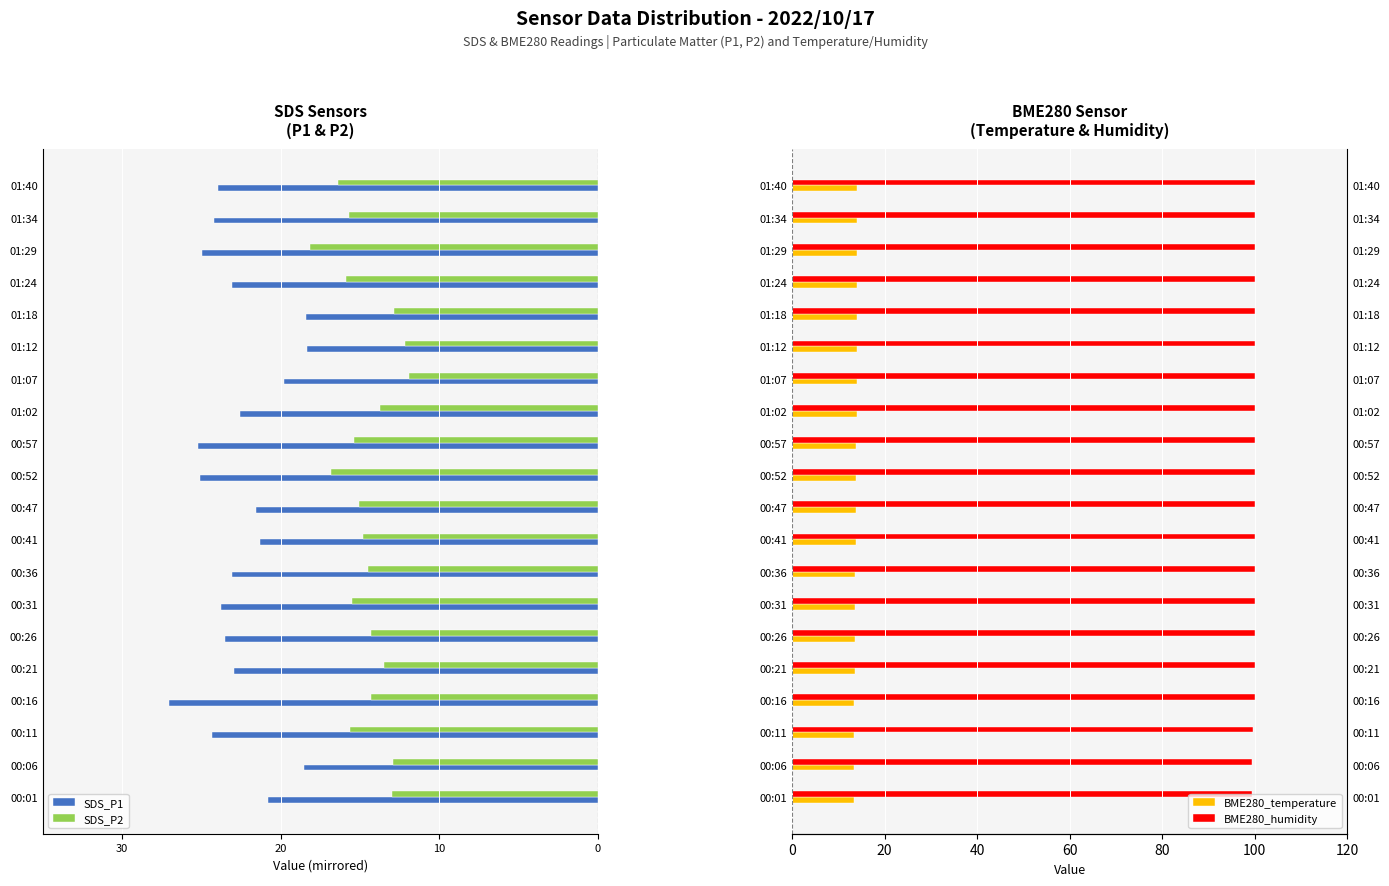

What is the difference between the SDS_P1 values at 00:36 and 00:31?

0.7